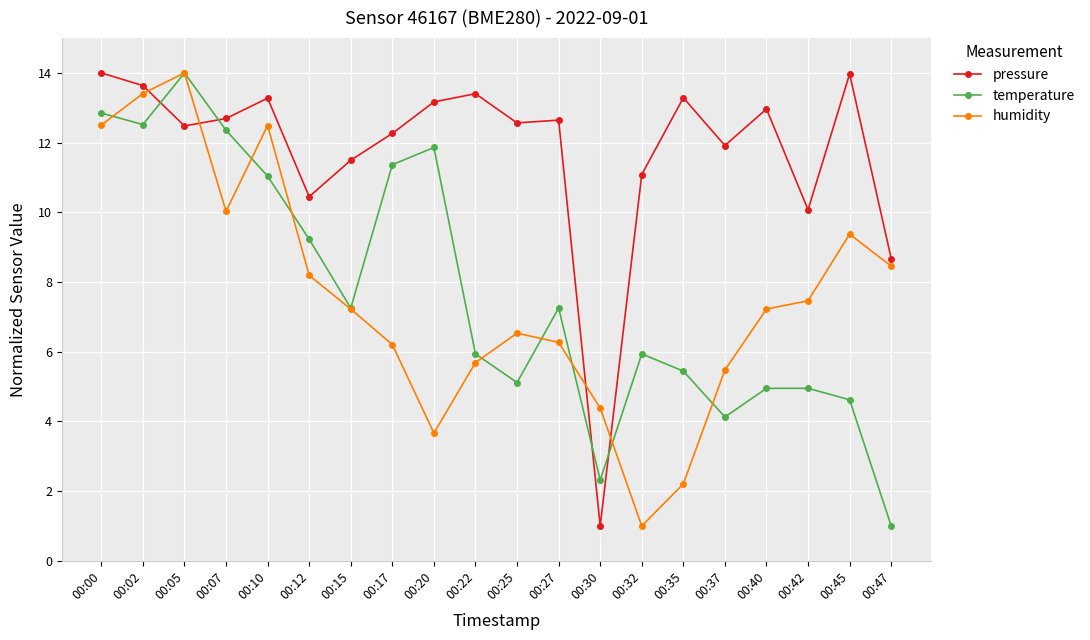

What is the value of the temperature point at the 18th from the left?

4.9